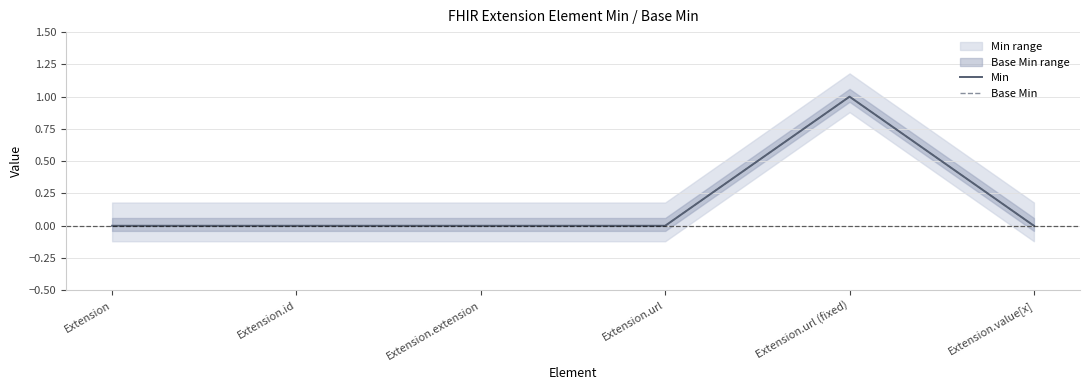

Reading left to right, transcribe all the data shown in this chart.

Min: 0	0	0	0	1	0
Base Min: 0	0	0	0	1	0